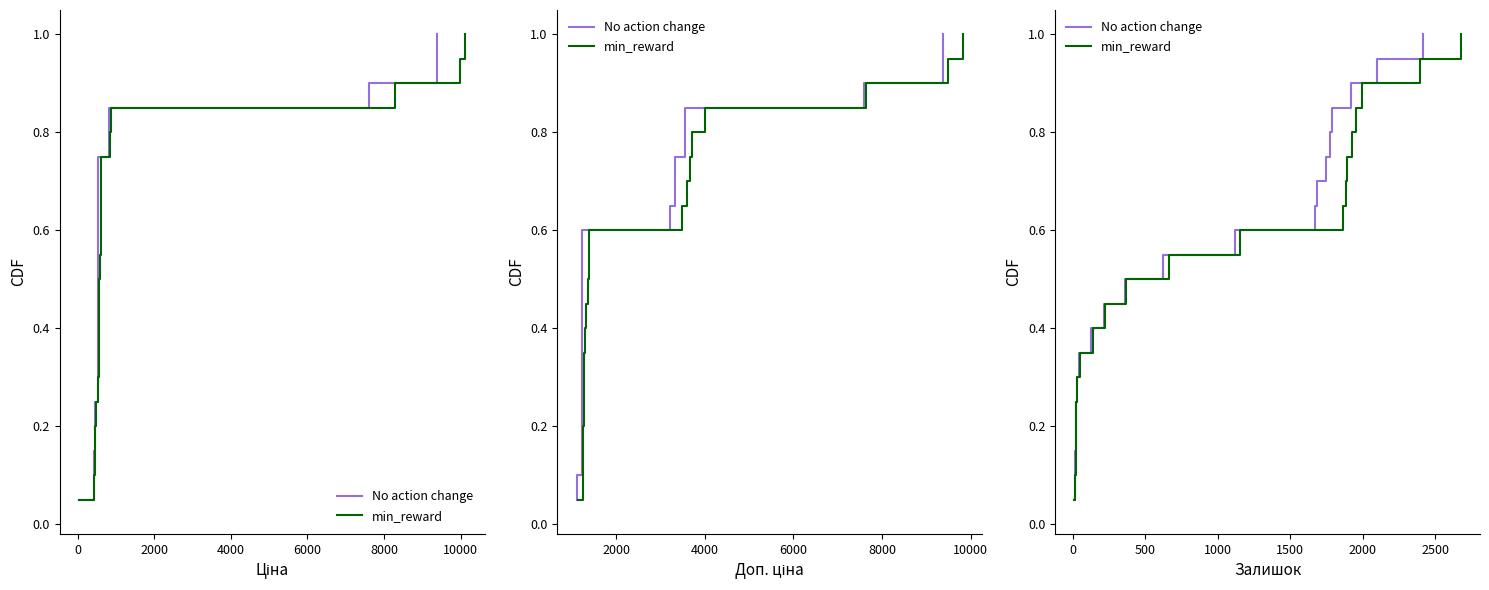

Rank the series at 4000 from lowest to highest value.

No action change, min_reward